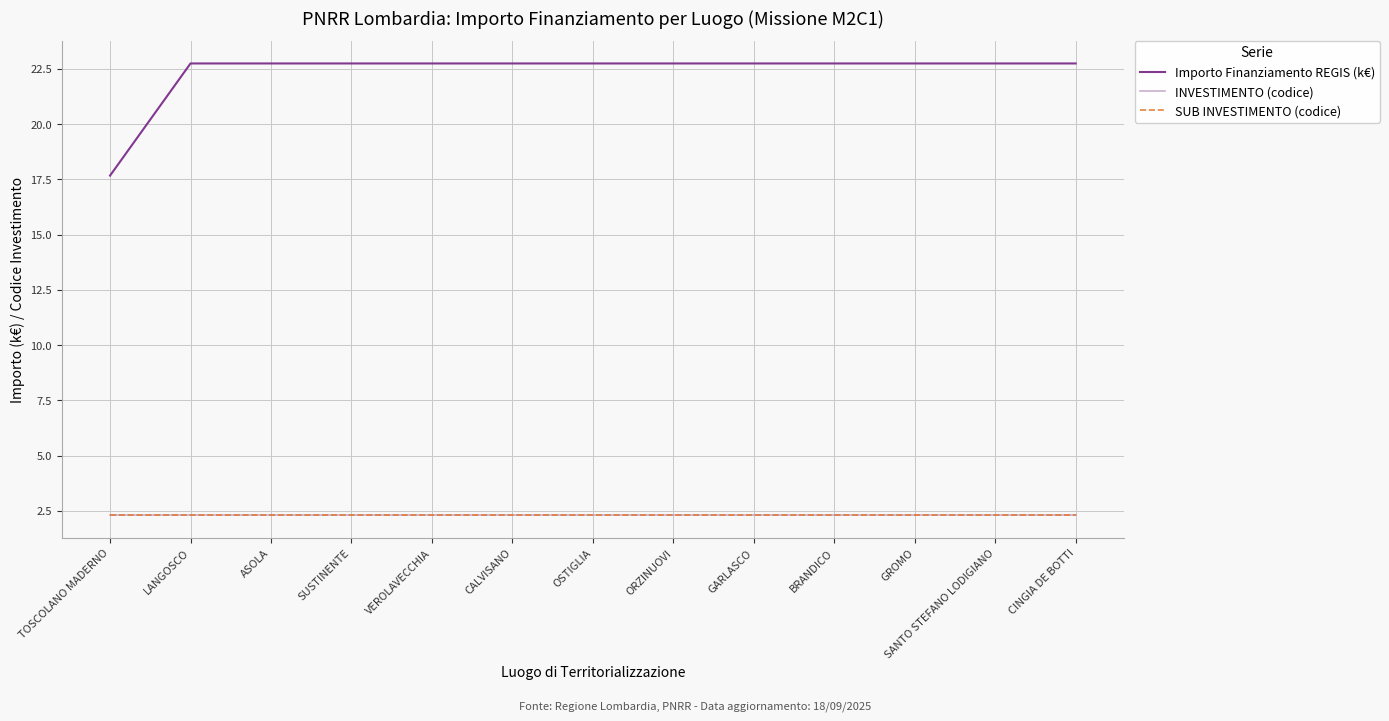

Does the chart display data point markers on the line(s)?

No